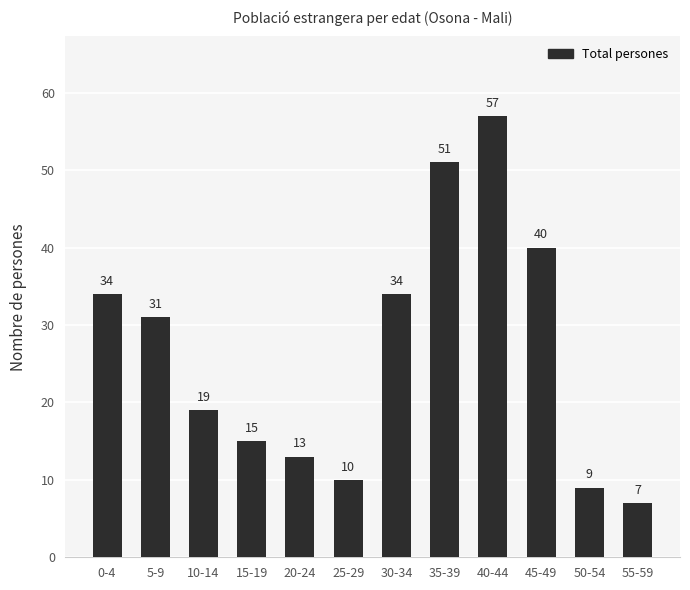

What is the difference between the values at 30-34 and 15-19?

19